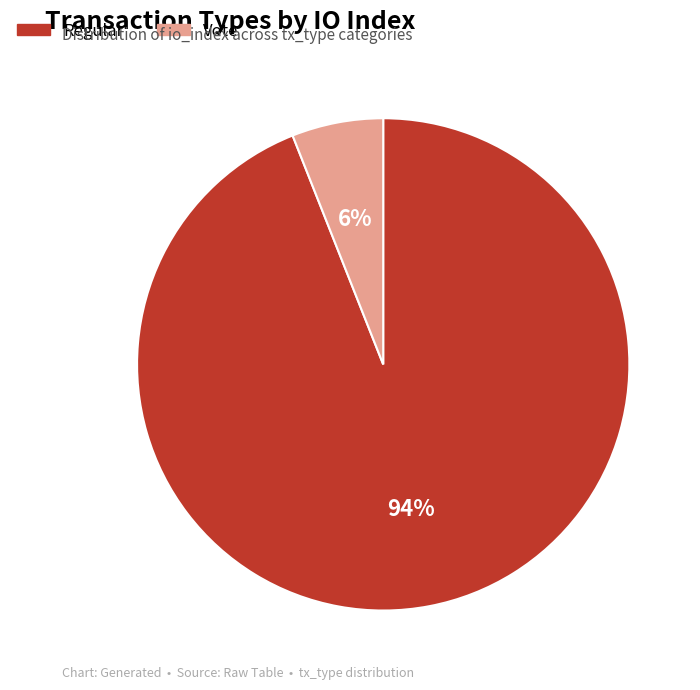

Combined, do Vote and Regular account for over 50%?

Yes